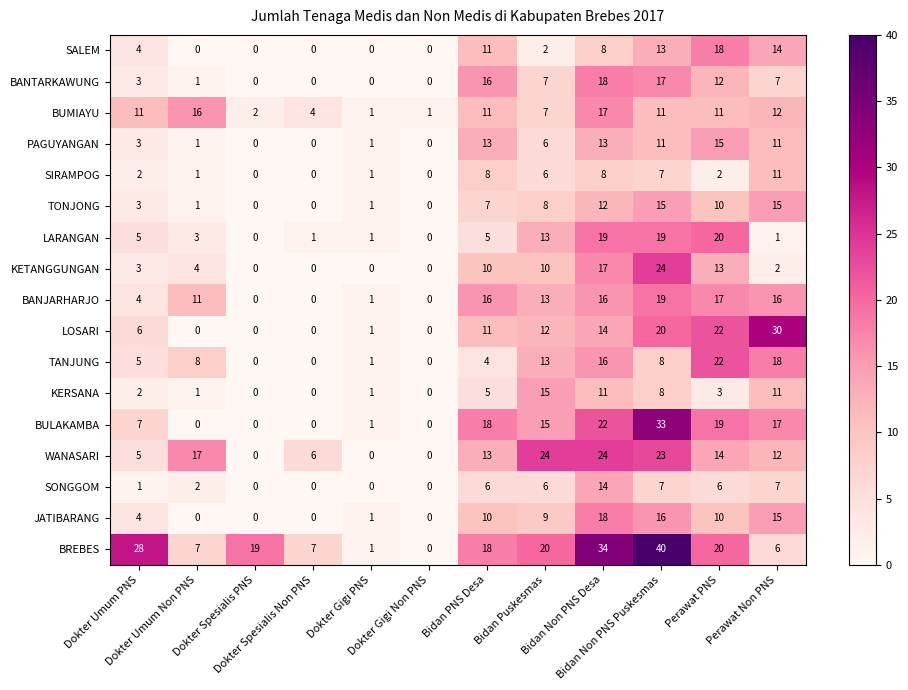

What is the average value of the SONGGOM series?

4